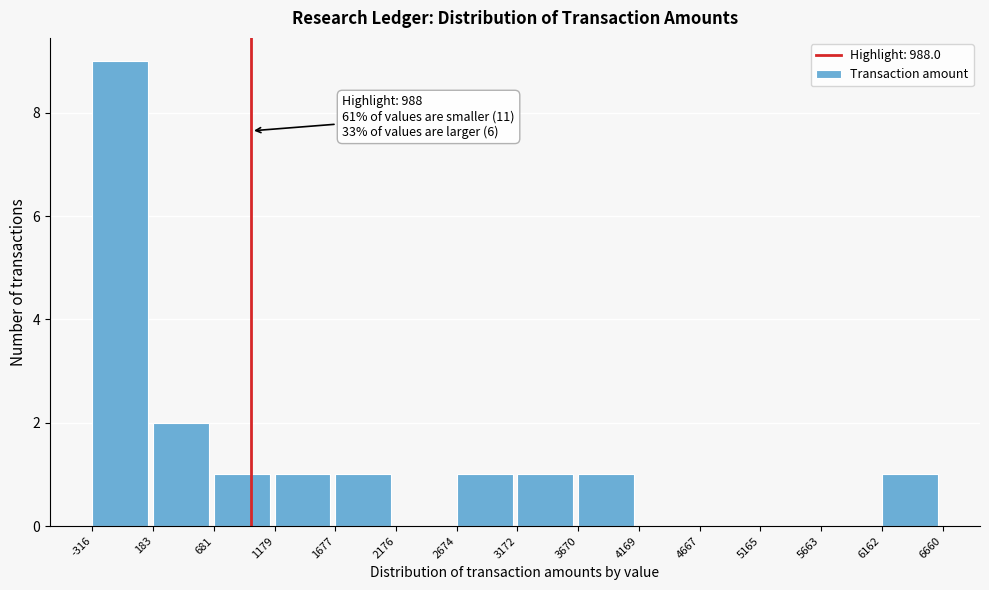

Which range on the x-axis has the tallest bar?

-316 to 183